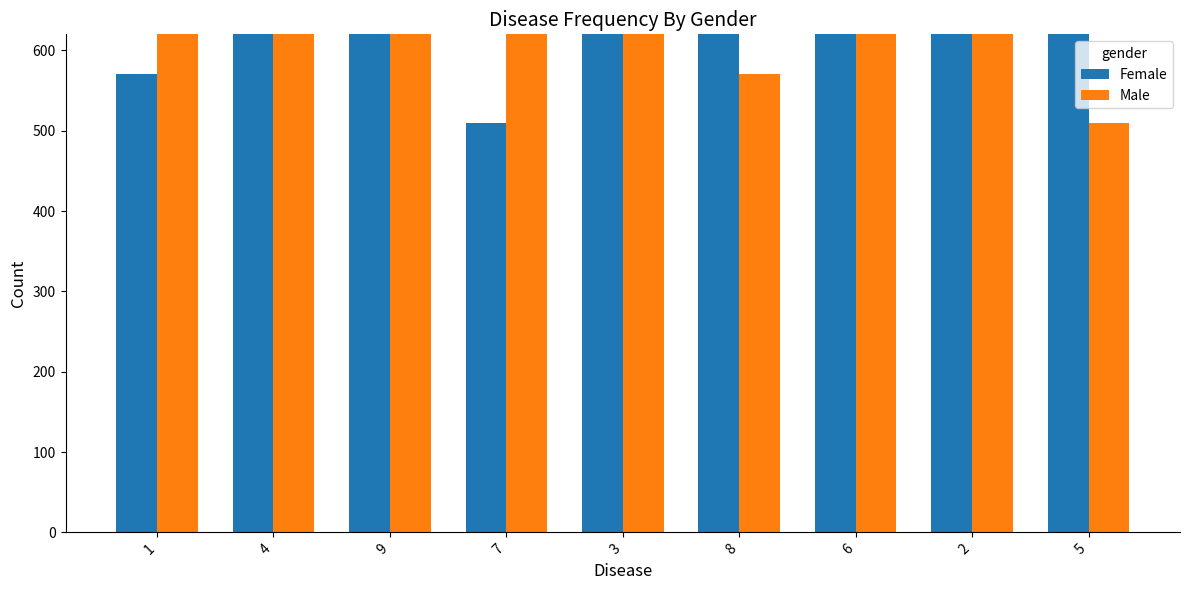

How many groups of bars are there?

9